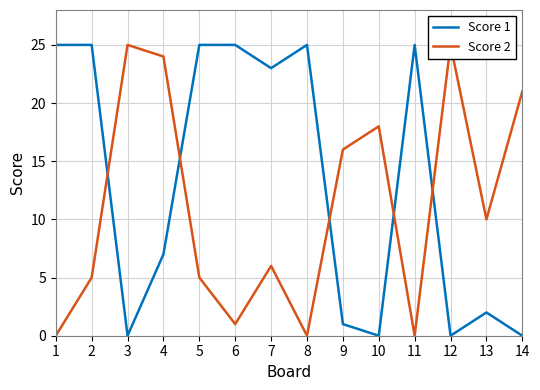

Is the value of Score 2 at 11 greater than the value of Score 1 at 9?

No